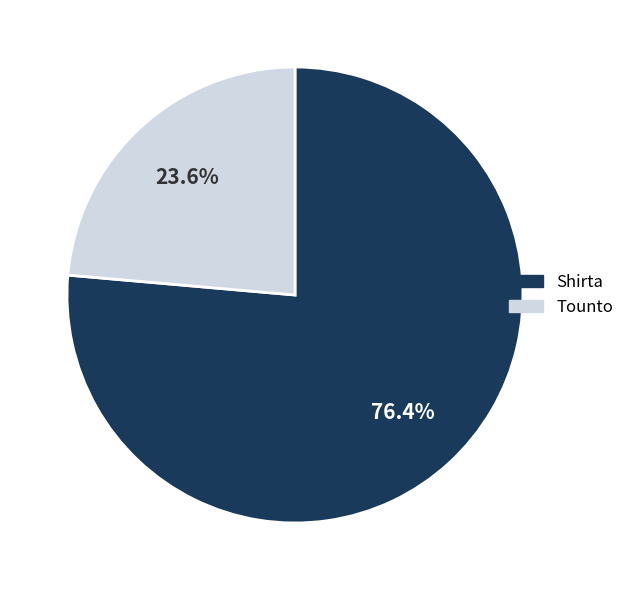

What percentage do Shirta and Tounto together represent?

100.0%